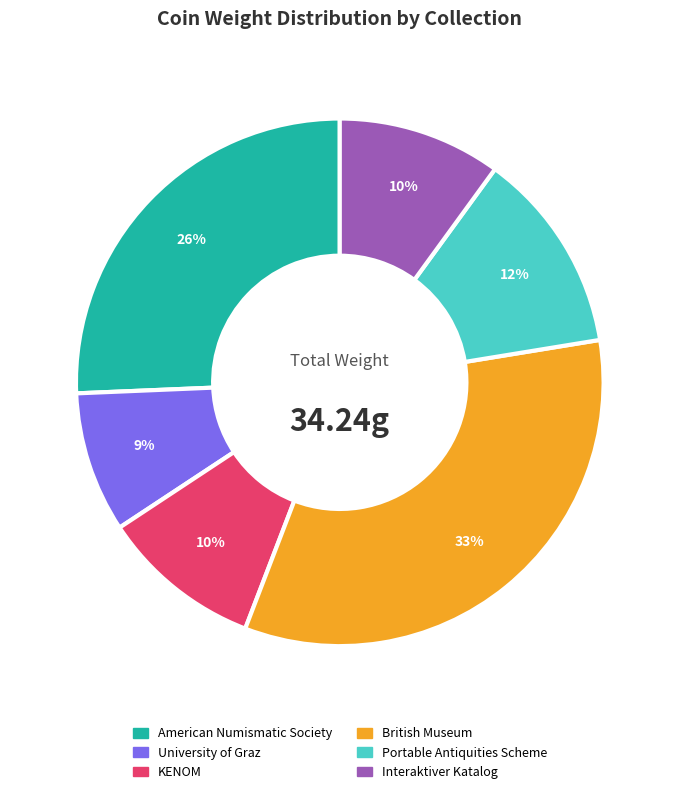

To the nearest percent, what is the average slice percentage?

17%